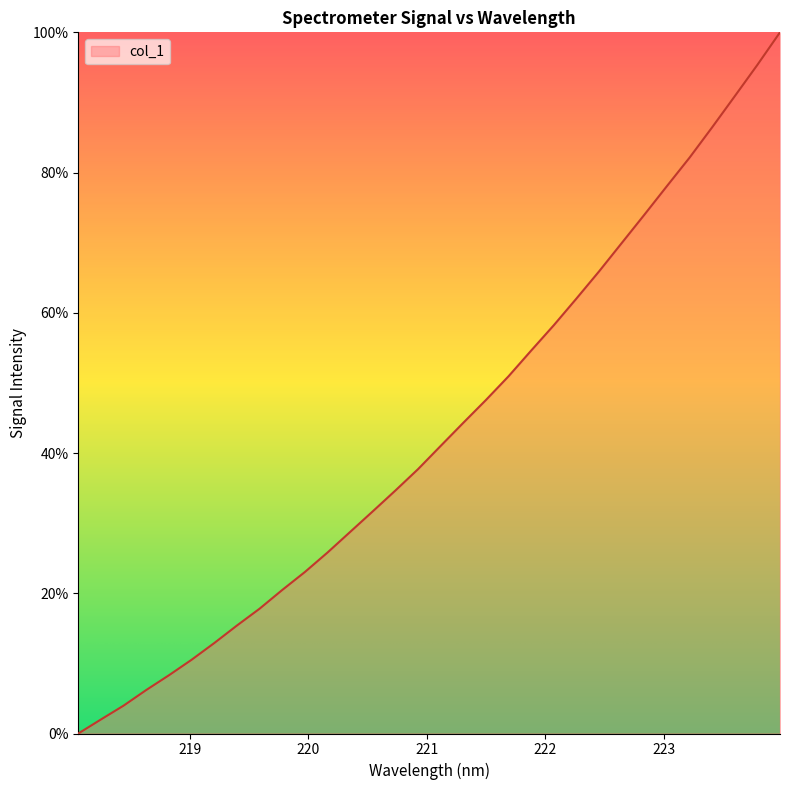

How many lines are shown in the chart?

1